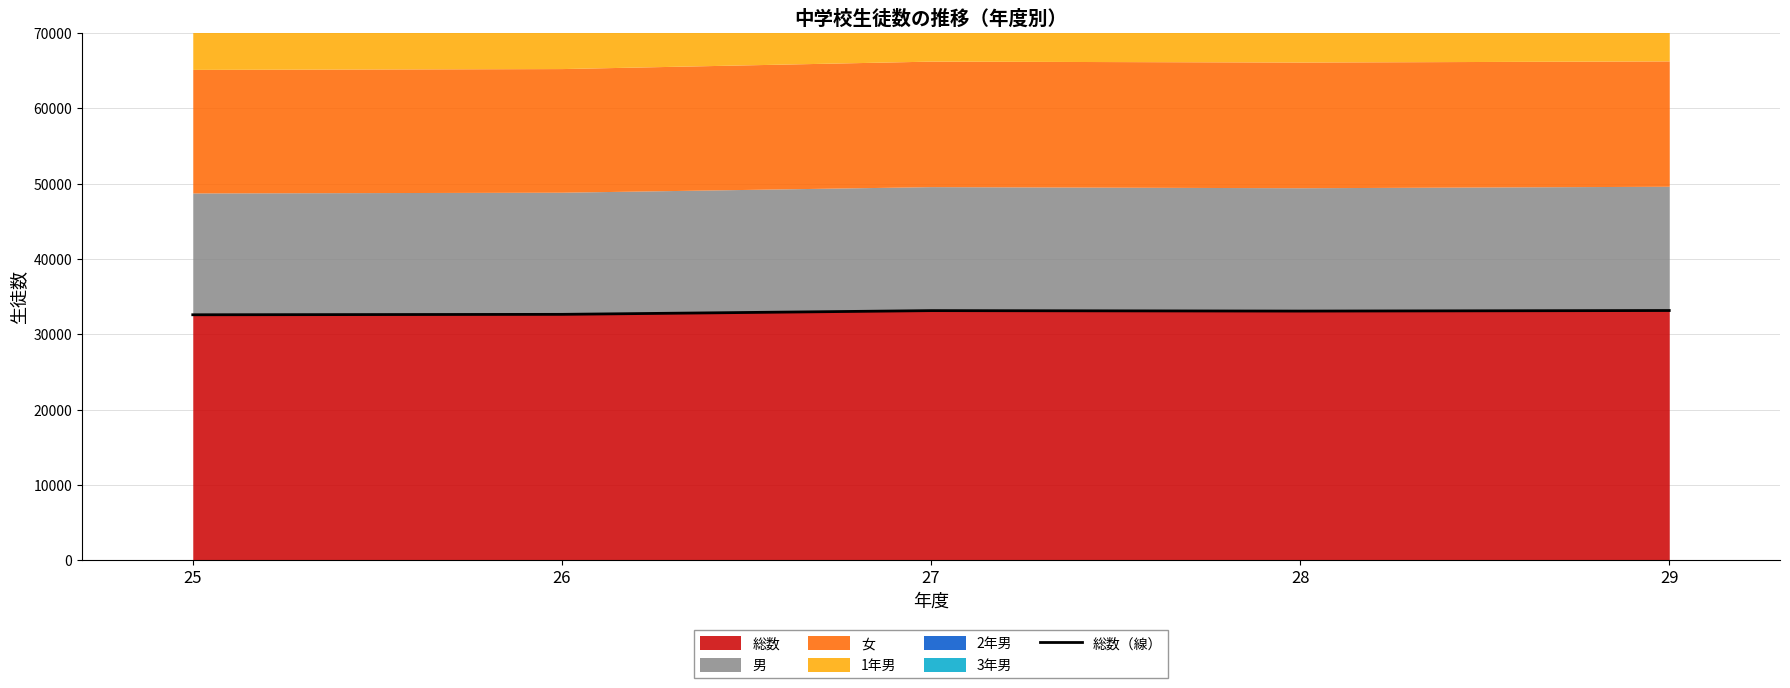

True or false: the data shows 21774 at 27.

False